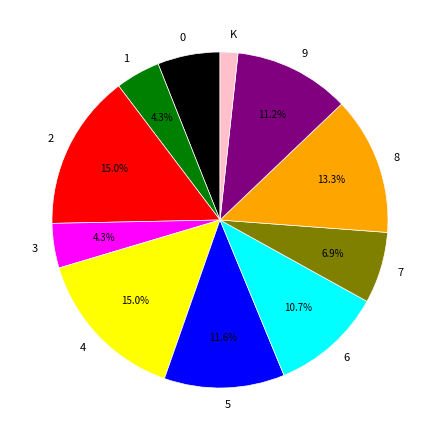

To the nearest percent, what percentage of the pie is 8?

13%